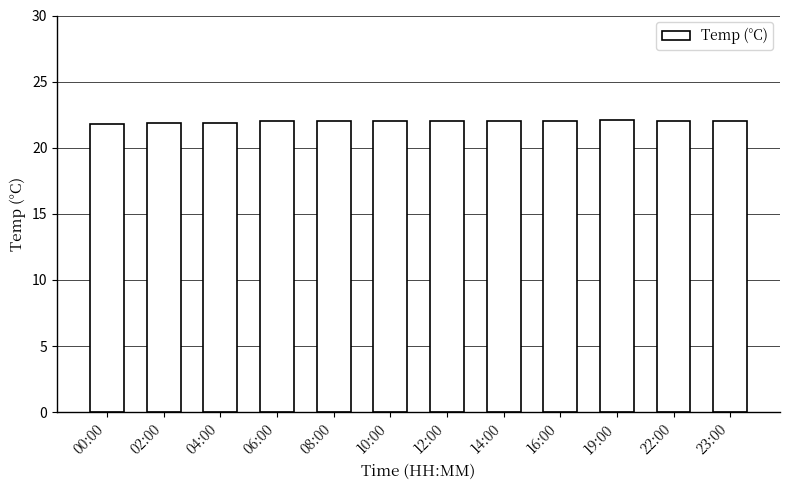

What is the difference between the maximum and second lowest values?

0.2